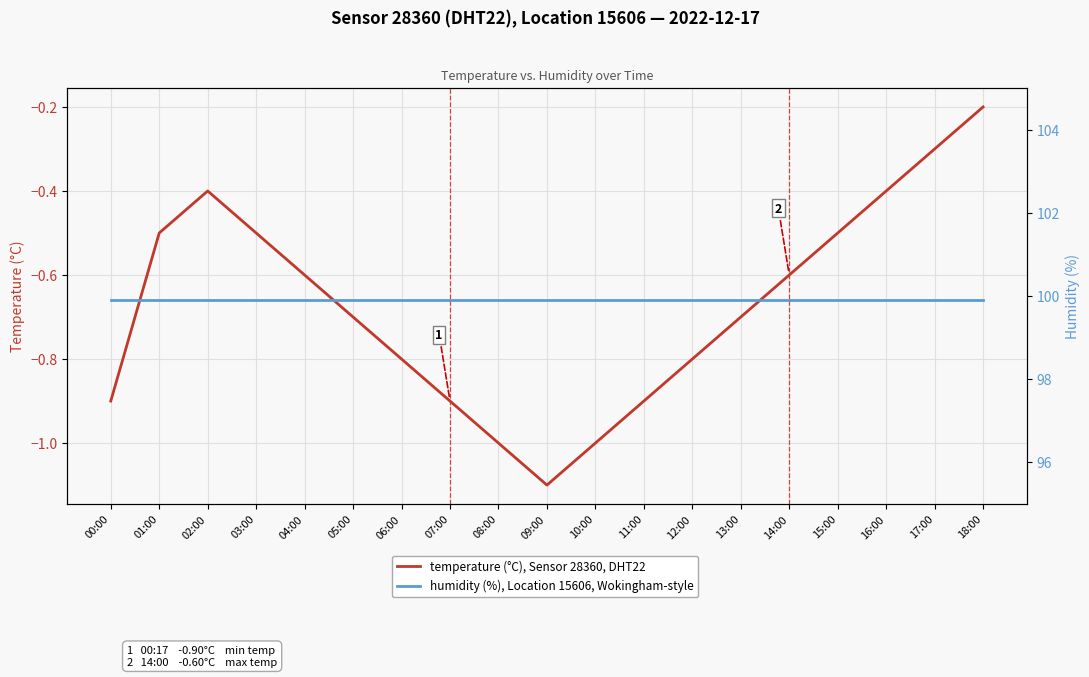

Reading right to left, extract all data points from this chart.

temperature: 18:00=-0.2	17:00=-0.3	16:00=-0.4	15:00=-0.5	14:00=-0.6	13:00=-0.7	12:00=-0.8	11:00=-0.9	10:00=-1.0	09:00=-1.1	08:00=-1.0	07:00=-0.9	06:00=-0.8	05:00=-0.7	04:00=-0.6	03:00=-0.5	02:00=-0.4	01:00=-0.5	00:00=-0.9
humidity: 18:00=99.9	17:00=99.9	16:00=99.9	15:00=99.9	14:00=99.9	13:00=99.9	12:00=99.9	11:00=99.9	10:00=99.9	09:00=99.9	08:00=99.9	07:00=99.9	06:00=99.9	05:00=99.9	04:00=99.9	03:00=99.9	02:00=99.9	01:00=99.9	00:00=99.9